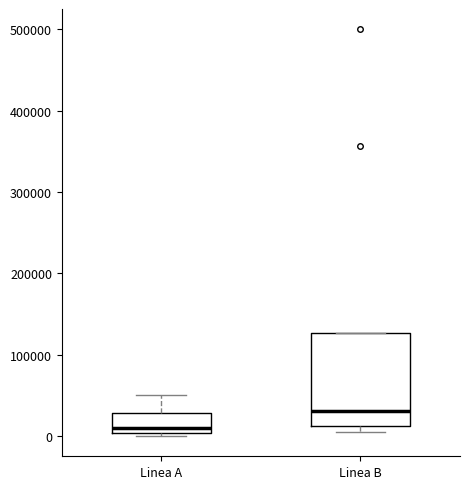

Where is the upper edge of the box for Linea B on the y-axis? The values are not printed on the chart, so give them approximately, as read against the axis.

130000